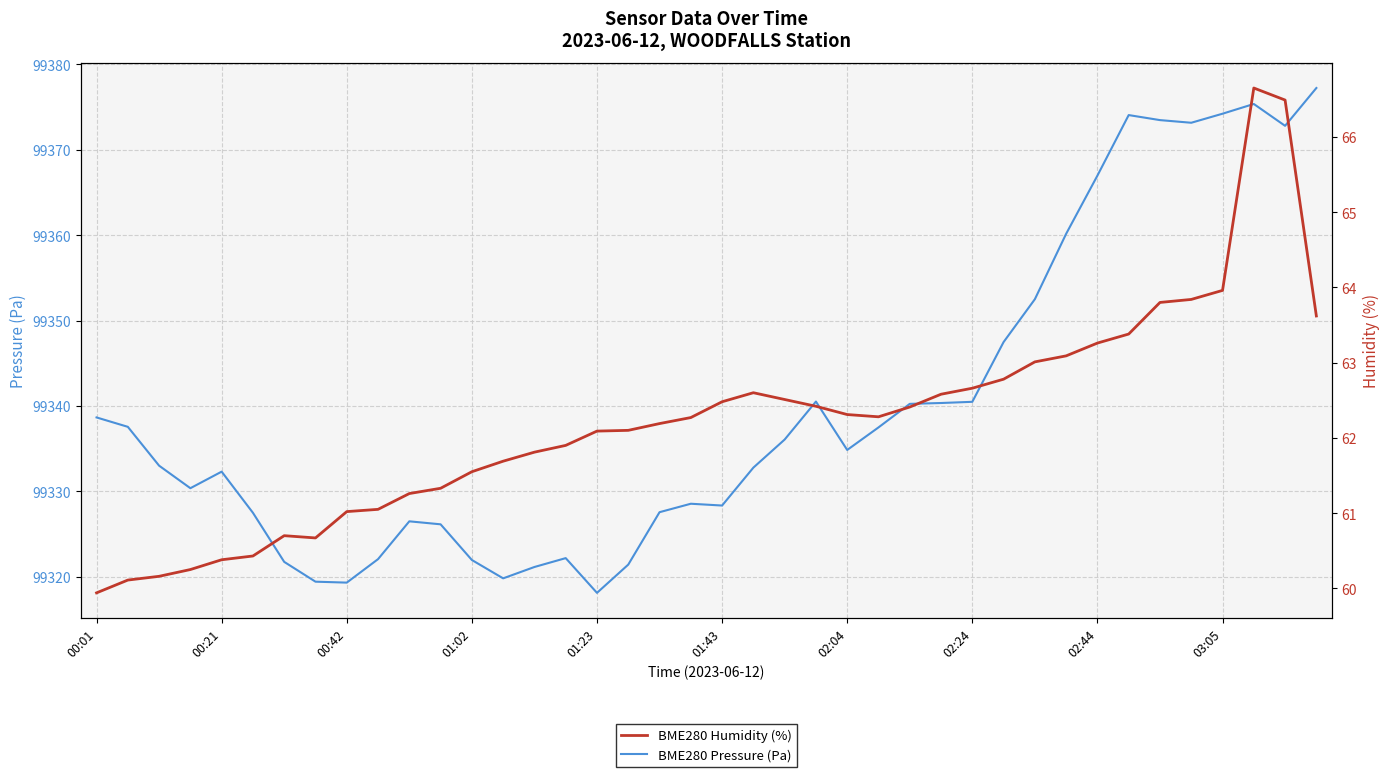

What is the difference between the maximum and minimum values in the BME280 Humidity (%) series?

6.7